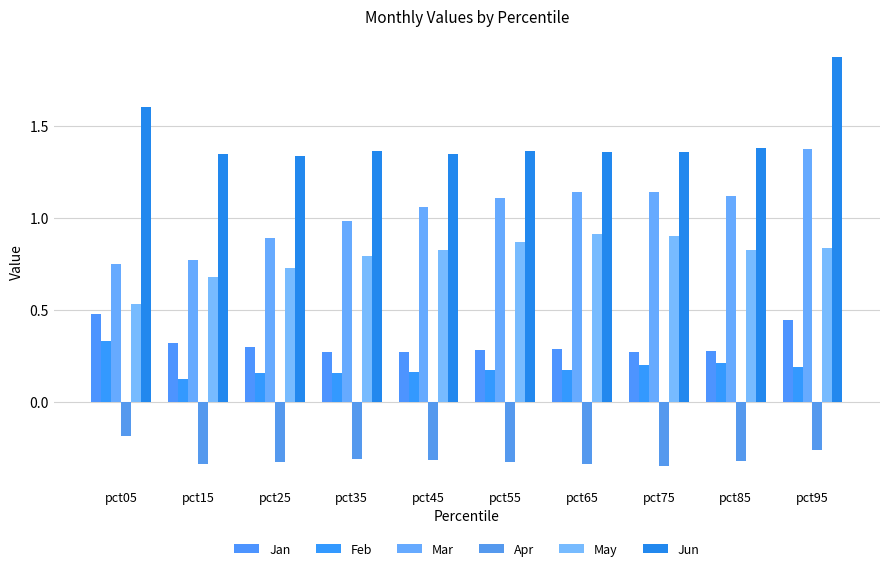

What is the value of the Mar bar at the 8th from the left?

1.1